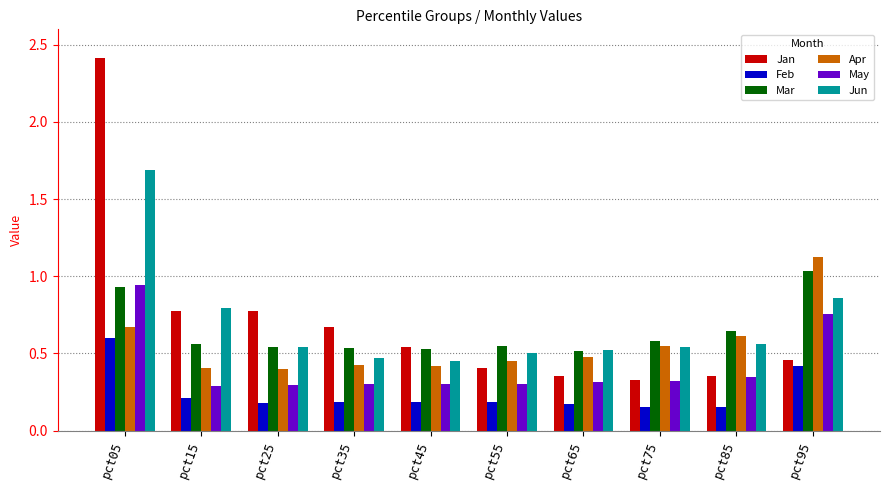

At which category is the sum across all series the highest?

pct05